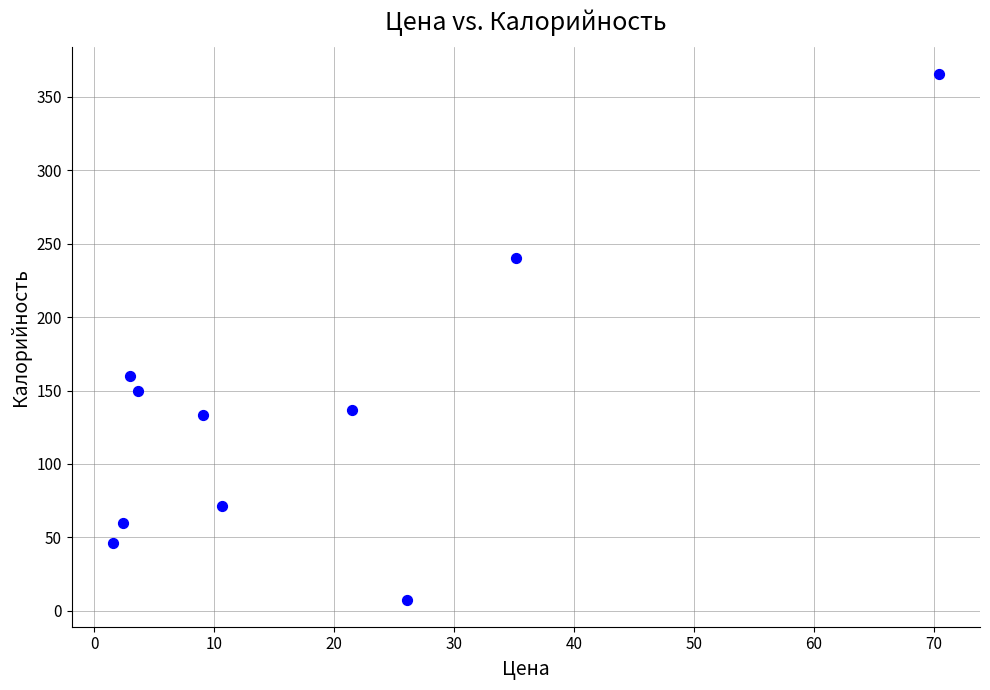

What Y value in the scatter plot is closest to 186?

160